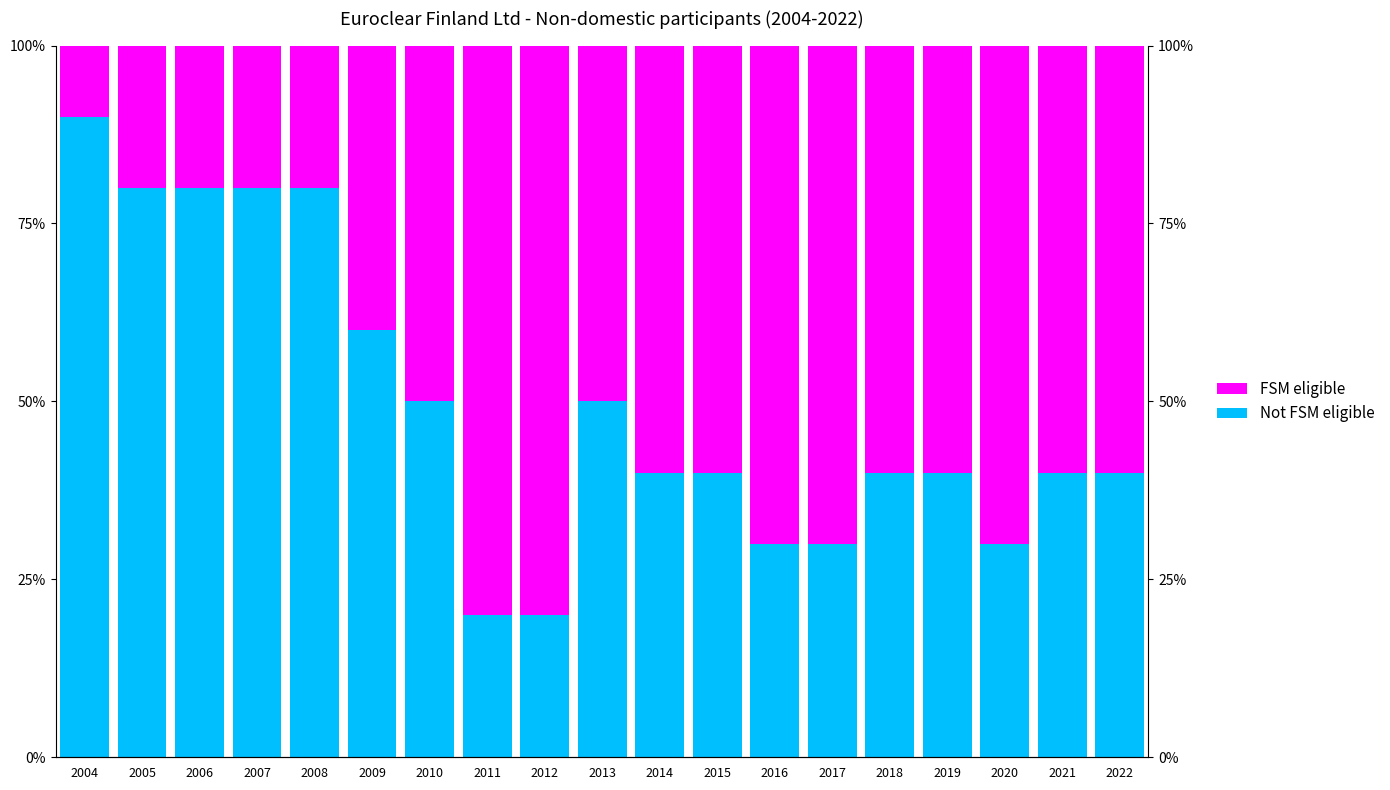

At which category is the sum across all series the highest?

2004